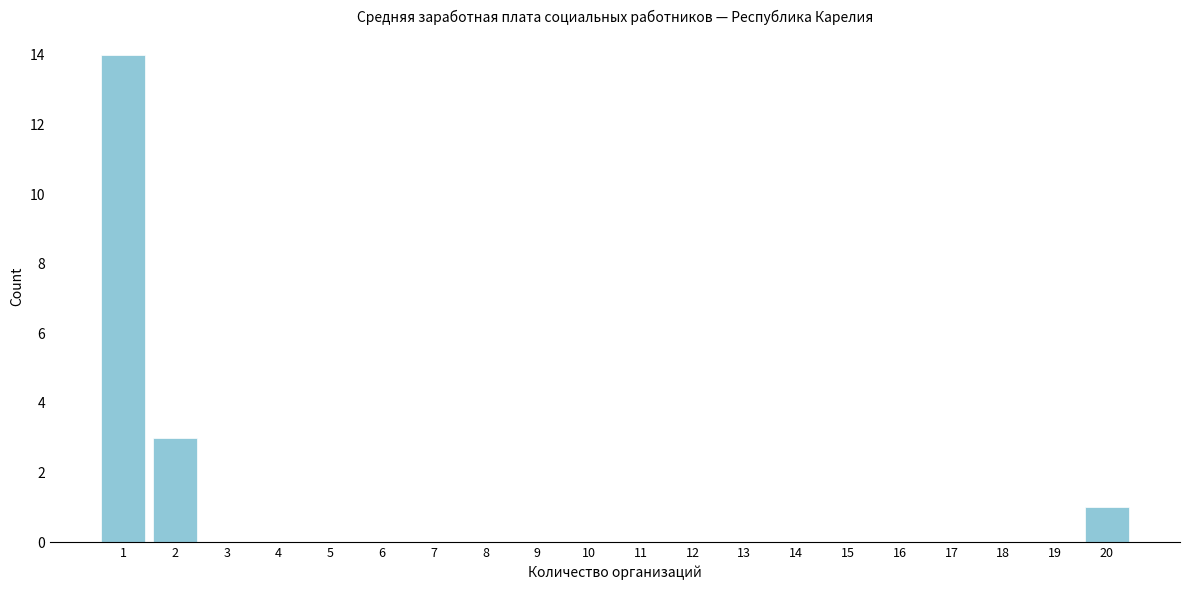

Reading left to right, transcribe all the data shown in this chart.

14	3	1